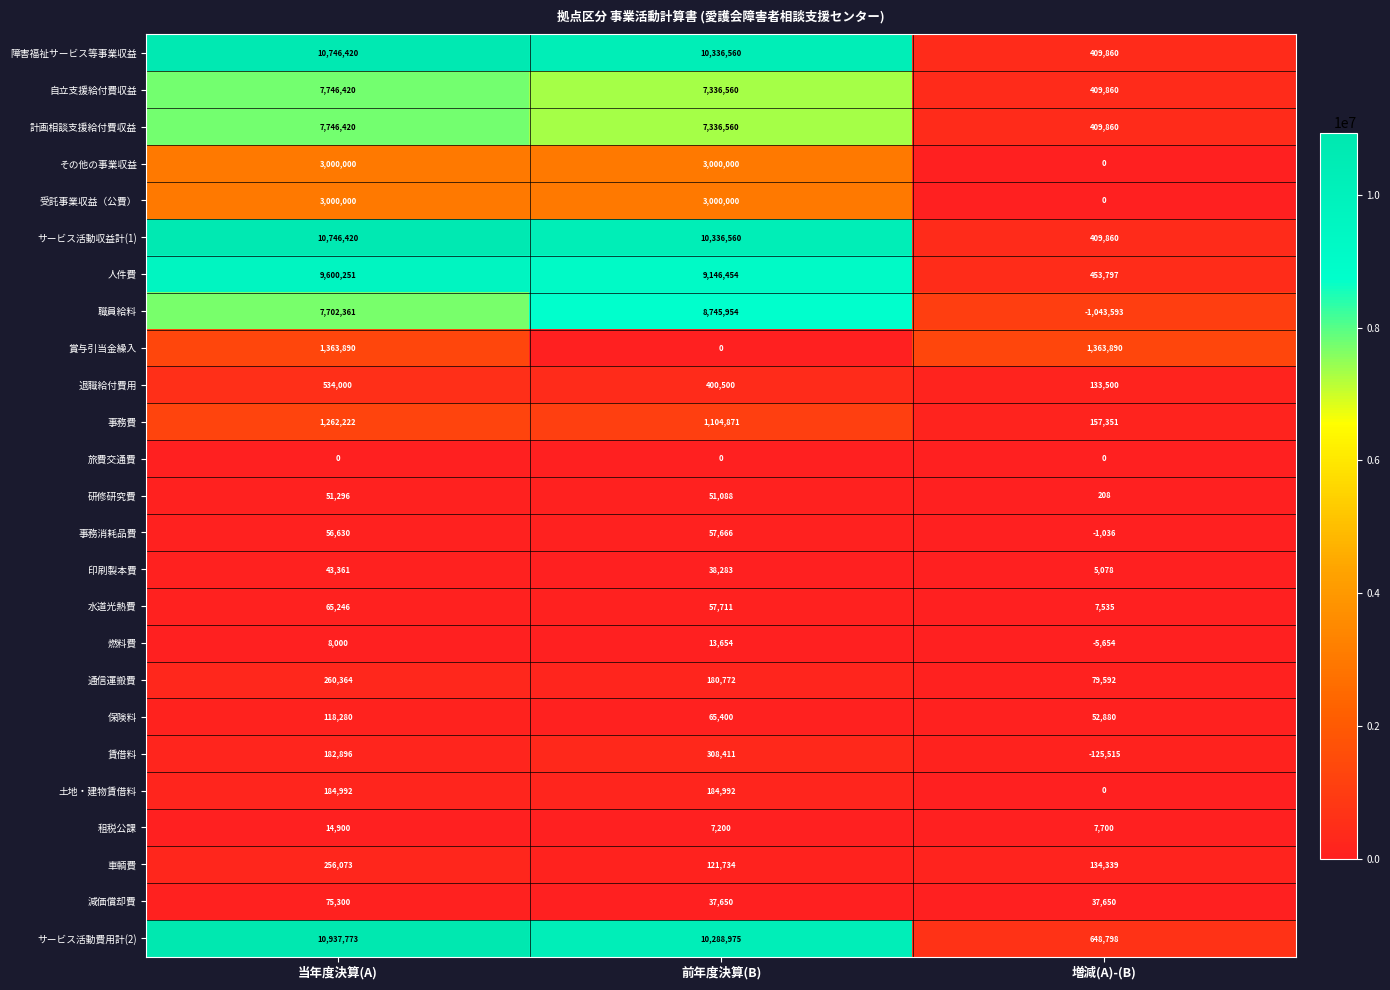

Rank the categories by 水道光熱費 value from lowest to highest.

増減(A)-(B), 前年度決算(B), 当年度決算(A)